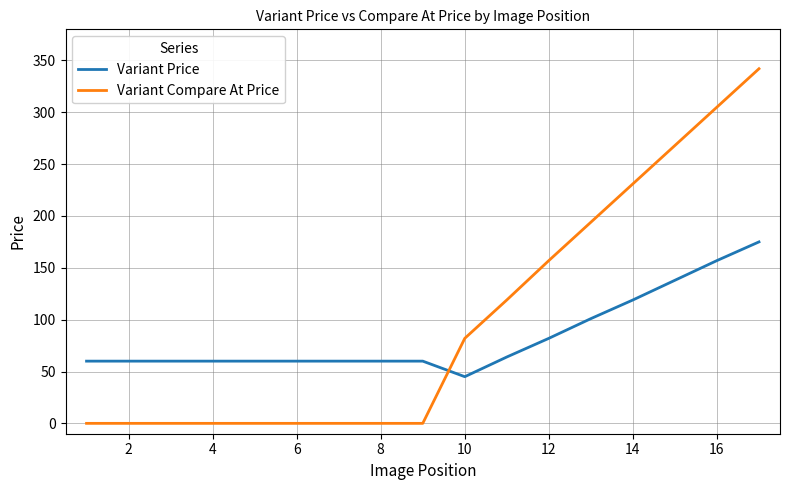

Which series ends up on top after the final intersection of Variant Compare At Price and Variant Price?

Variant Compare At Price